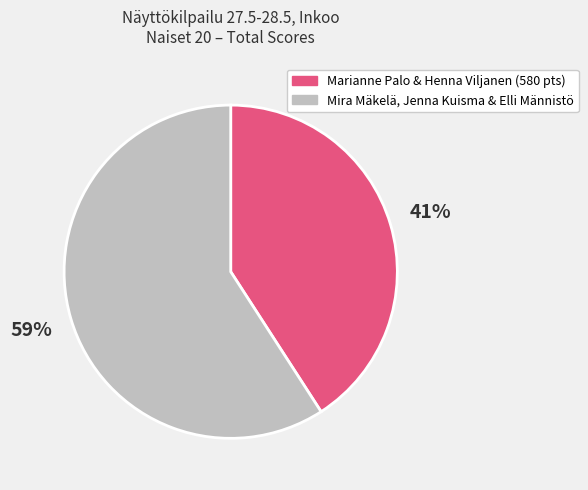

How many segments does this pie chart have?

2